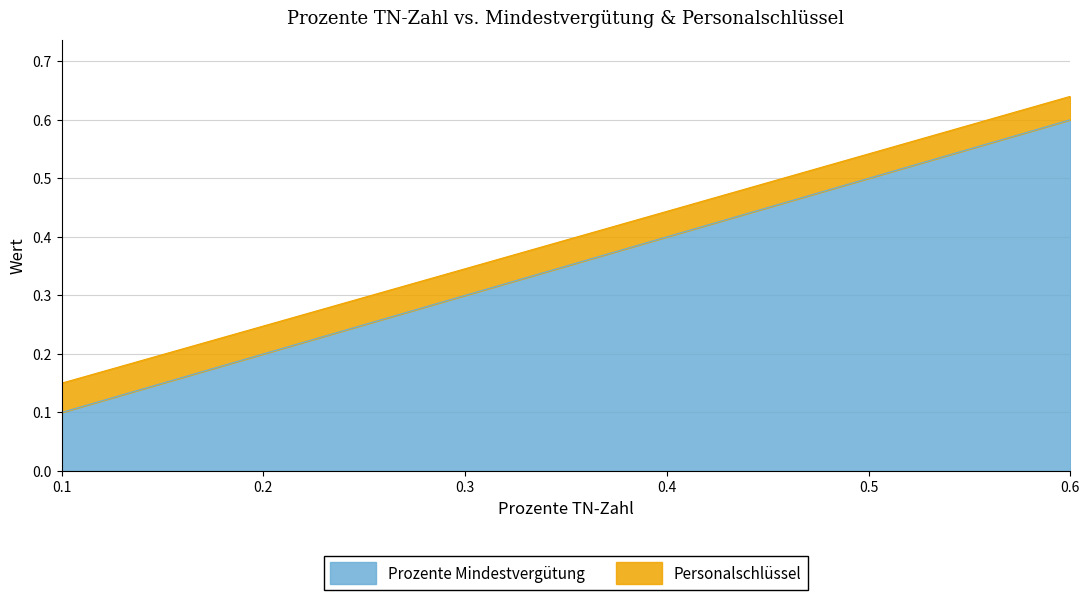

The Prozente Mindestvergütung series shows 0.1 at 0.2. True or false?

False